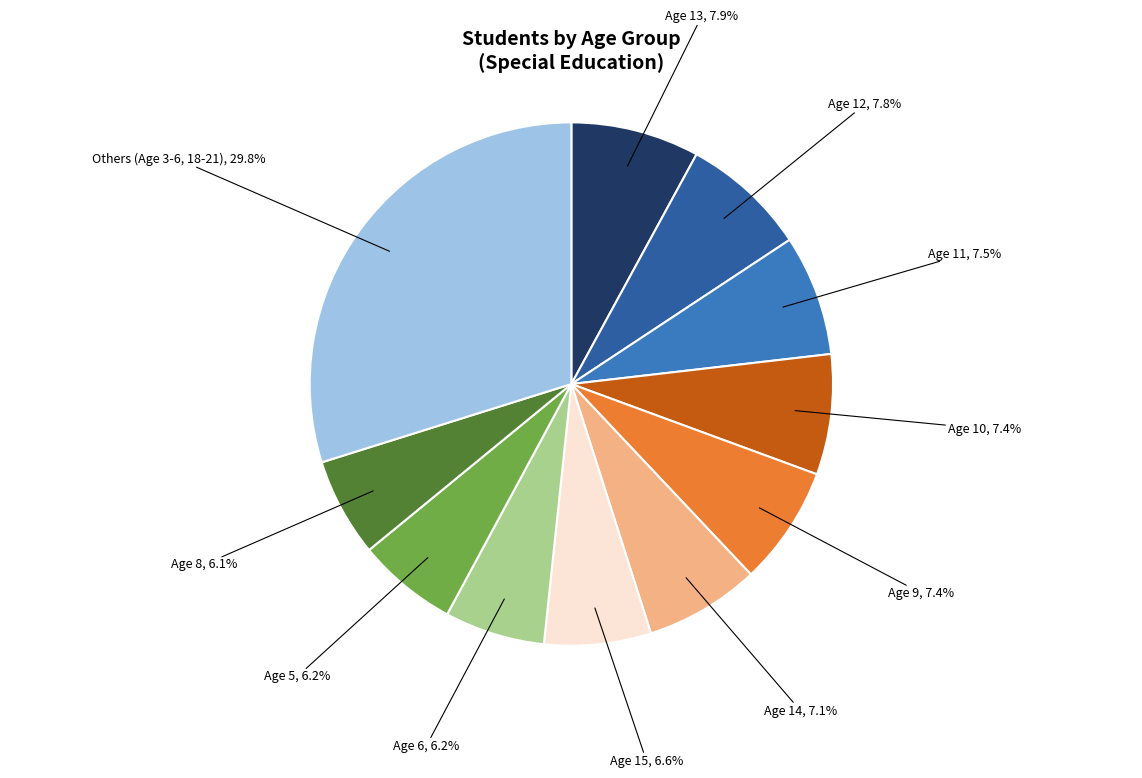

Combined, do Age 8 and Age 15 account for over 50%?

No